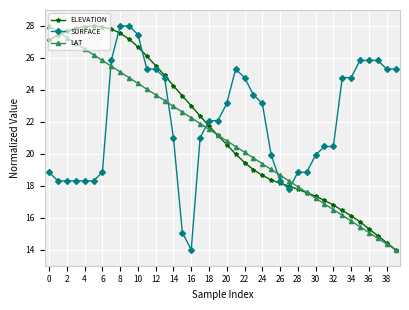

True or false: LAT has more than 0 interior local peaks.

False